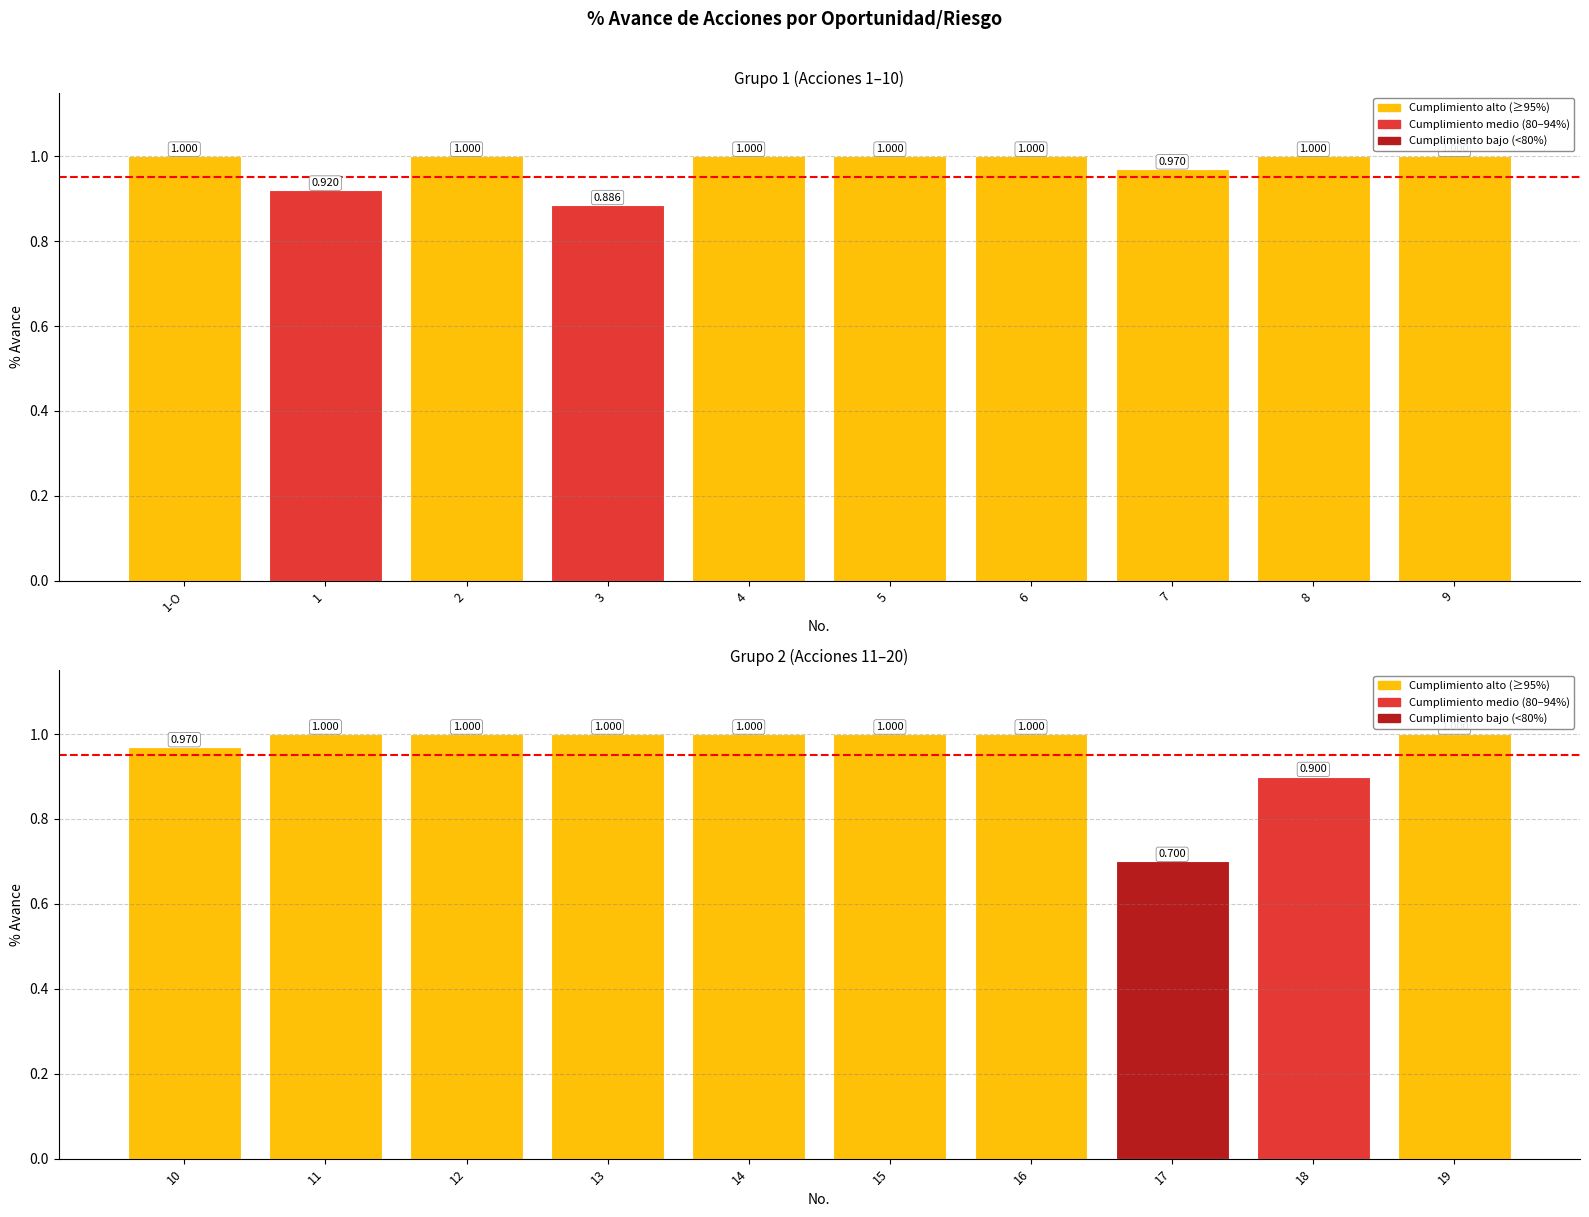

What is the difference between the second highest and second lowest values?

0.1